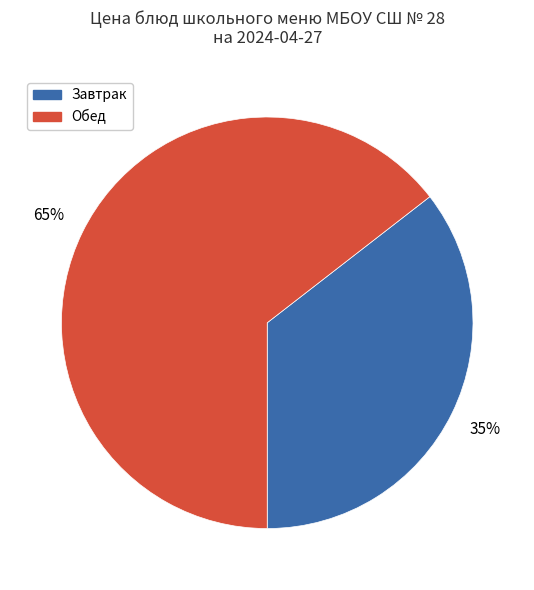

To the nearest percent, what is the average slice percentage?

50%